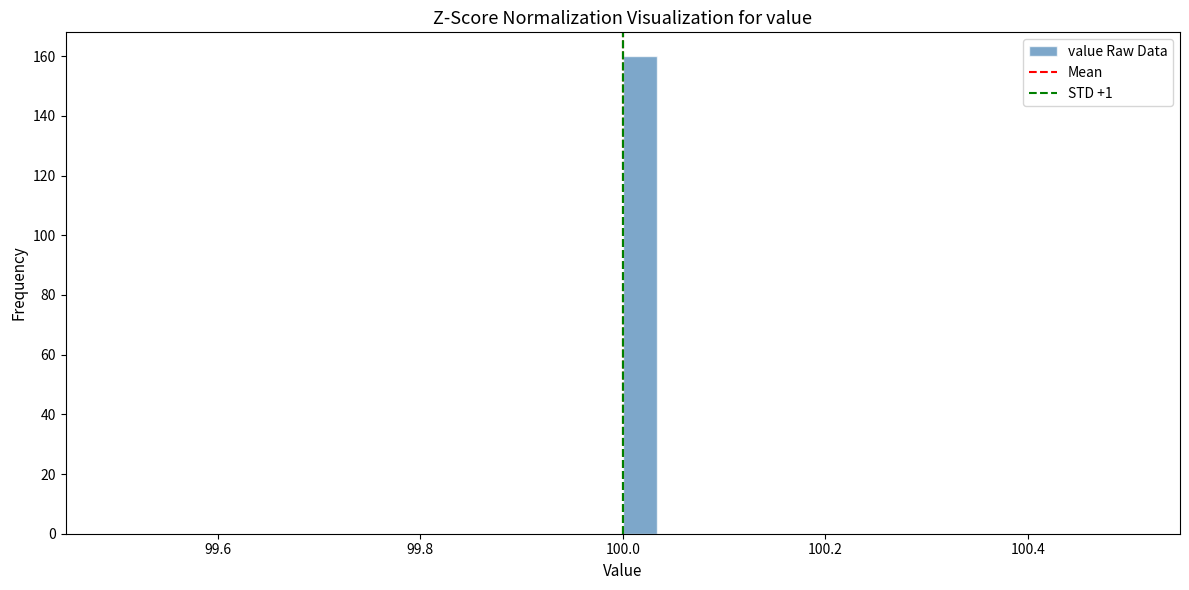

Read against the x-axis, roughly where is the centre of the tallest bar?

100.02